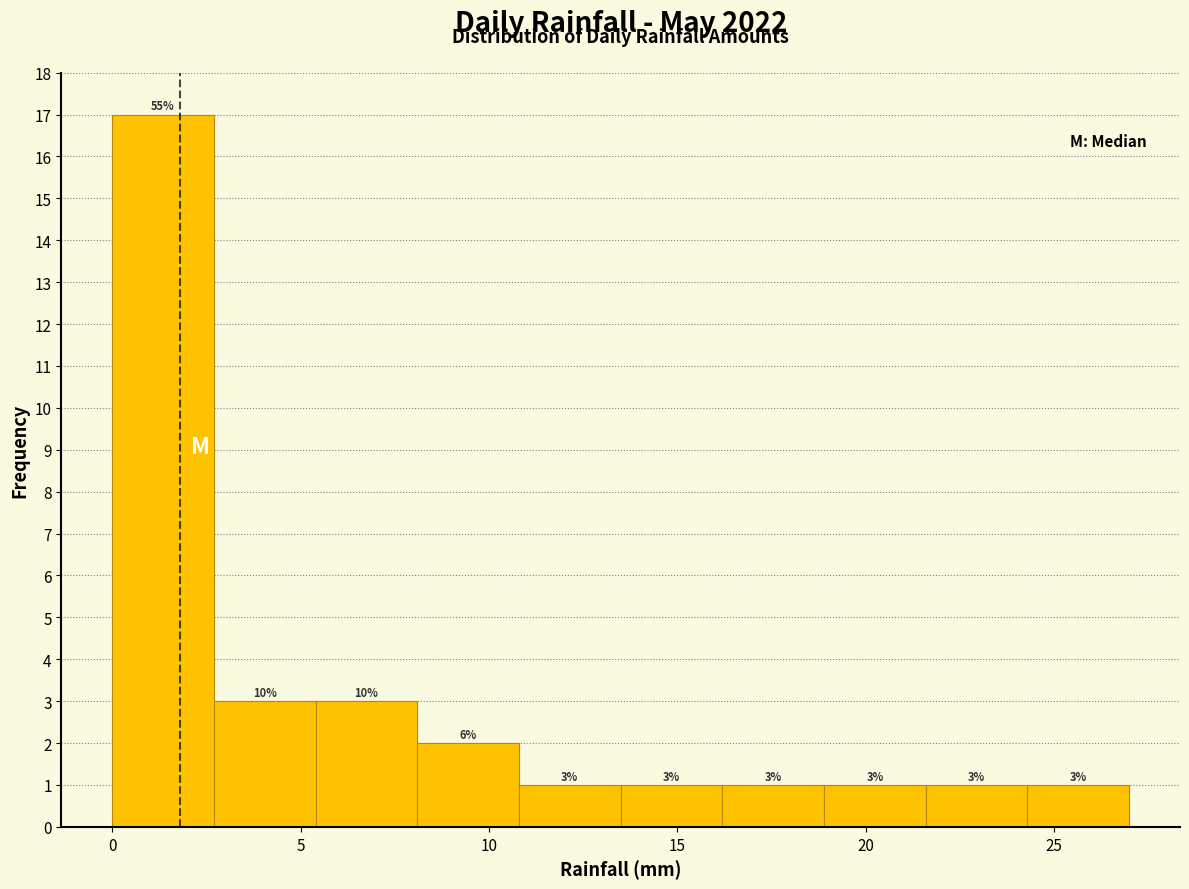

Which range on the x-axis has the tallest bar?

0.0 to 2.7